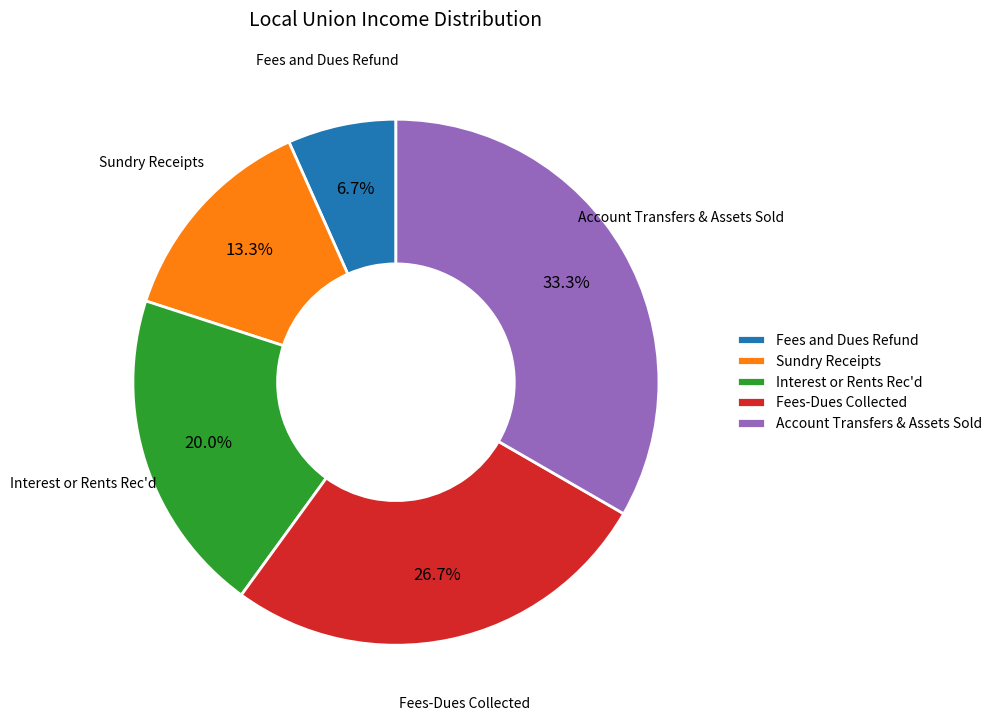

To the nearest percent, what portion does Fees and Dues Refund represent?

7%